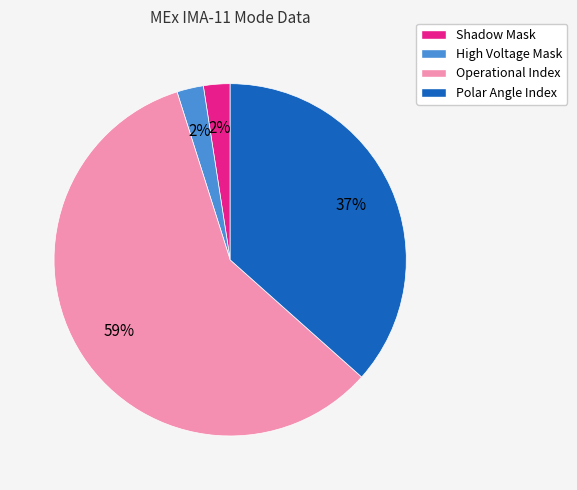

What is the majority slice?

Operational Index